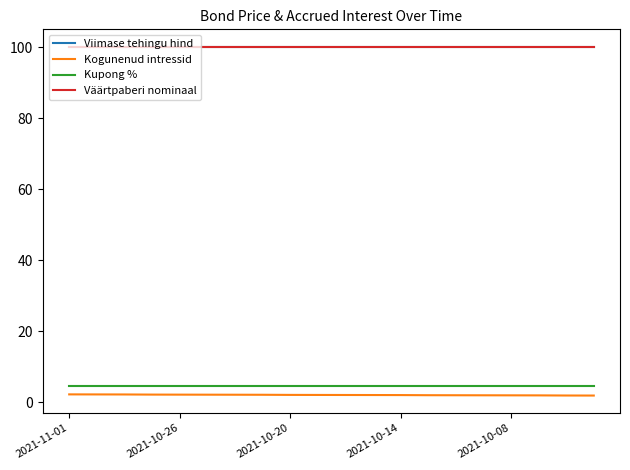

Count the number of data series in this chart.

4